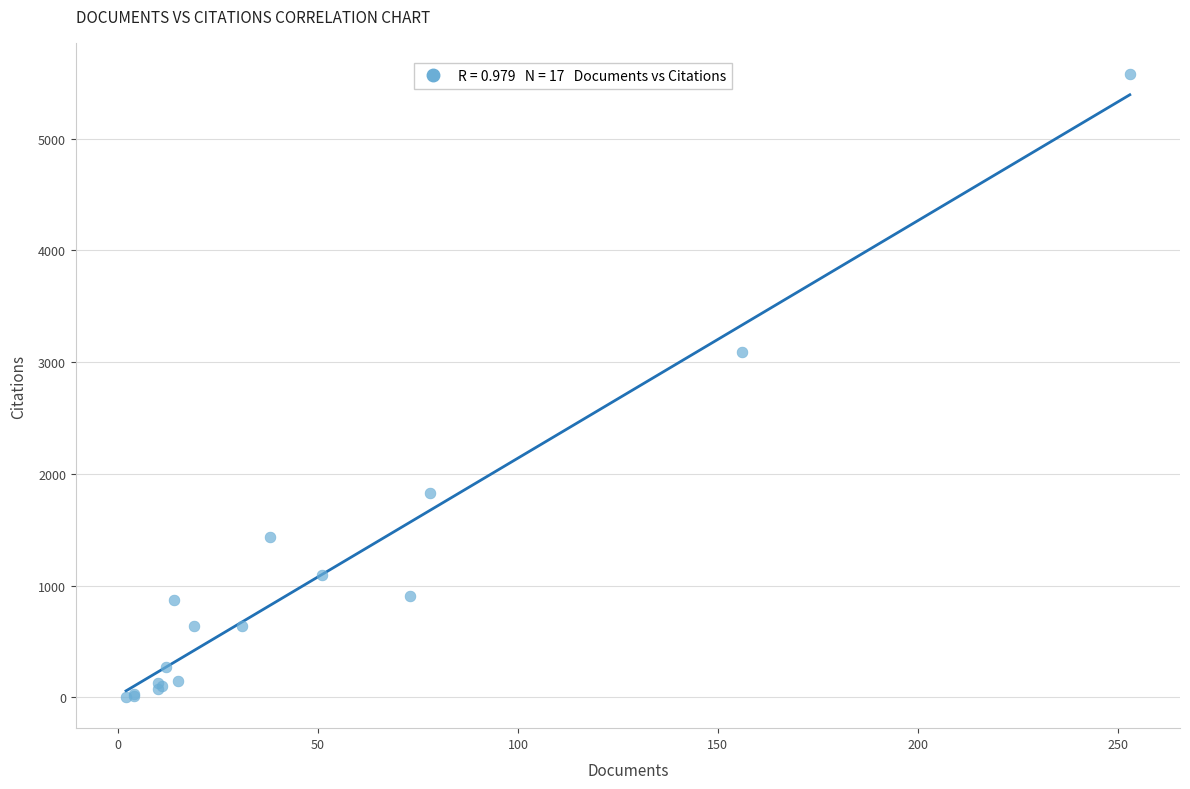

What Y value in the scatter plot is closest to 2791?

3090